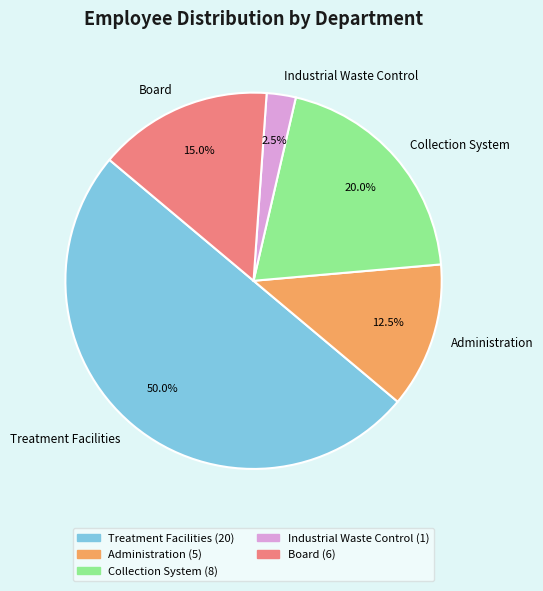

What percentage do Treatment Facilities and Industrial Waste Control together represent?

52.5%